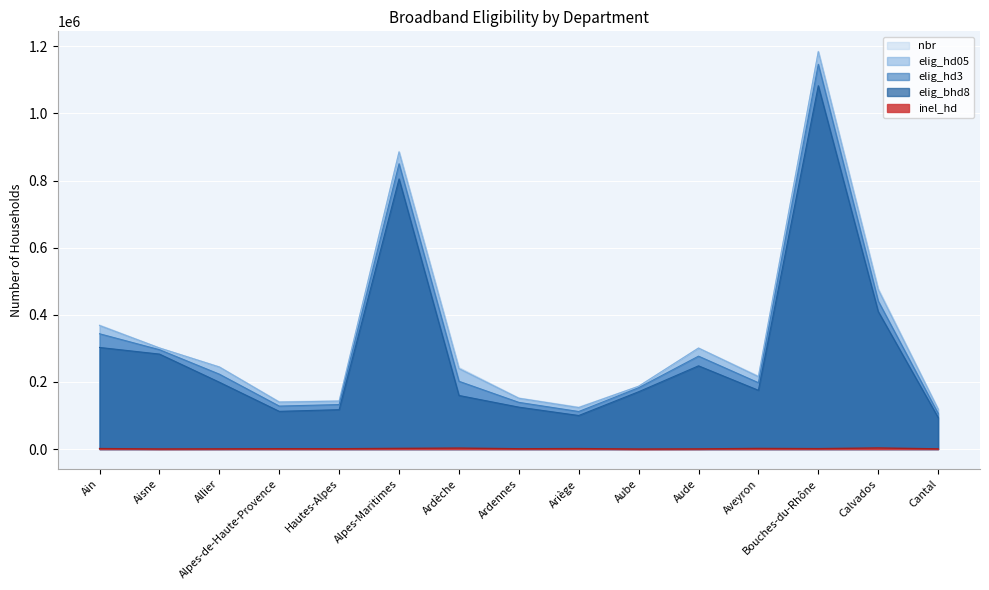

True or false: nbr has more than 2 interior local peaks.

True